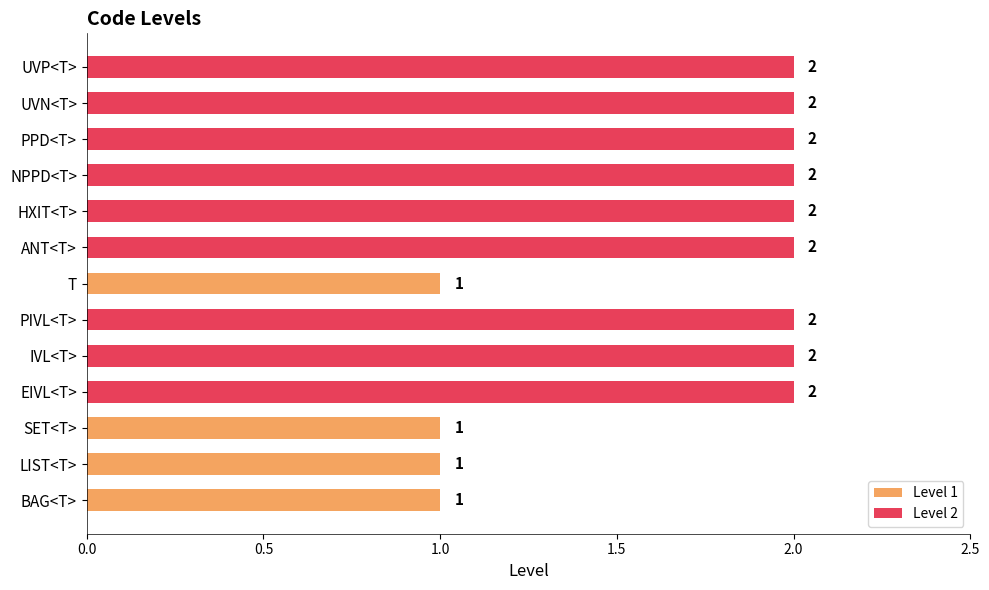

How many values are between 1 and 2?

13